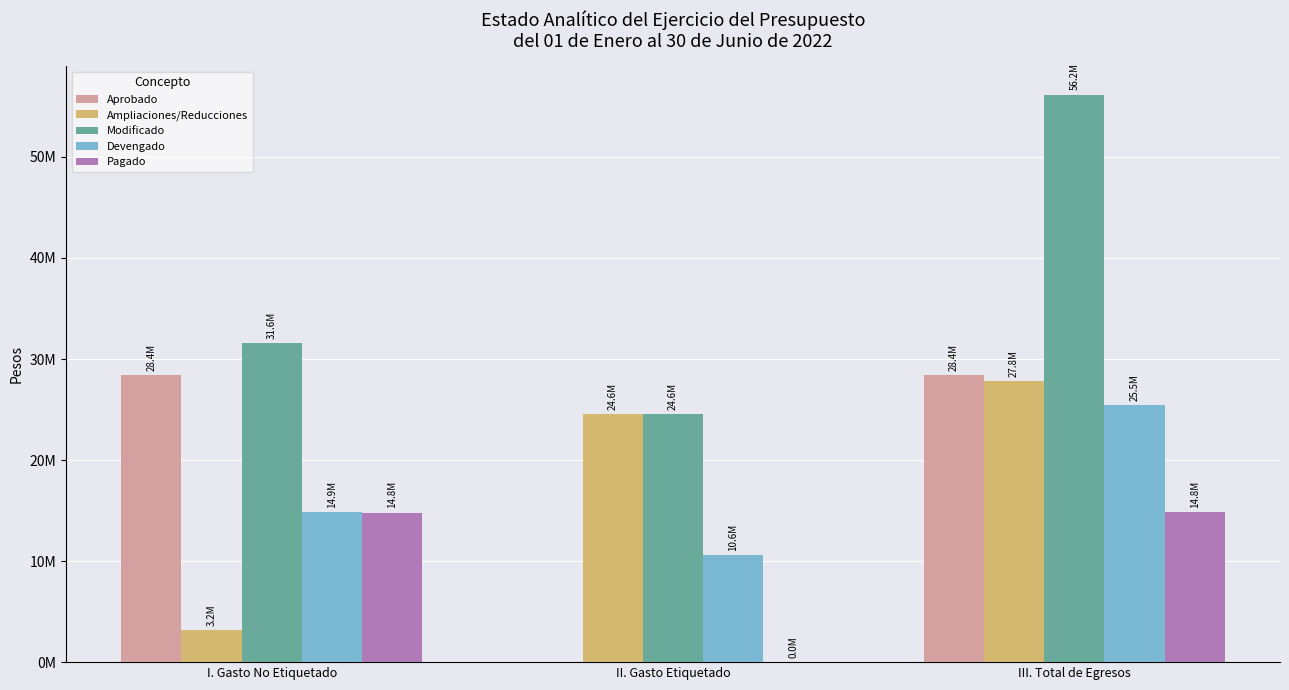

What is the sum of all Pagado values?

29634943.2